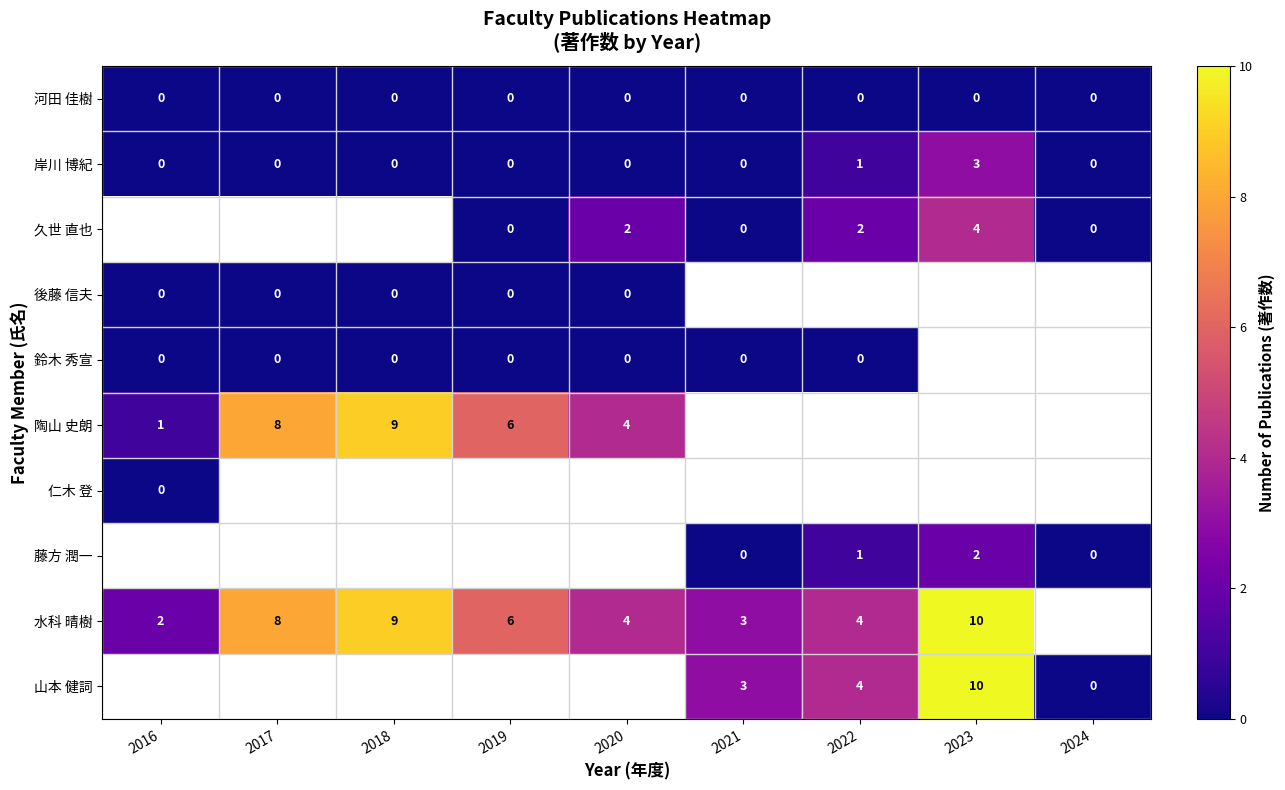

What is the sum of the 岸川 博紀 values at 2023 and 2017?

3